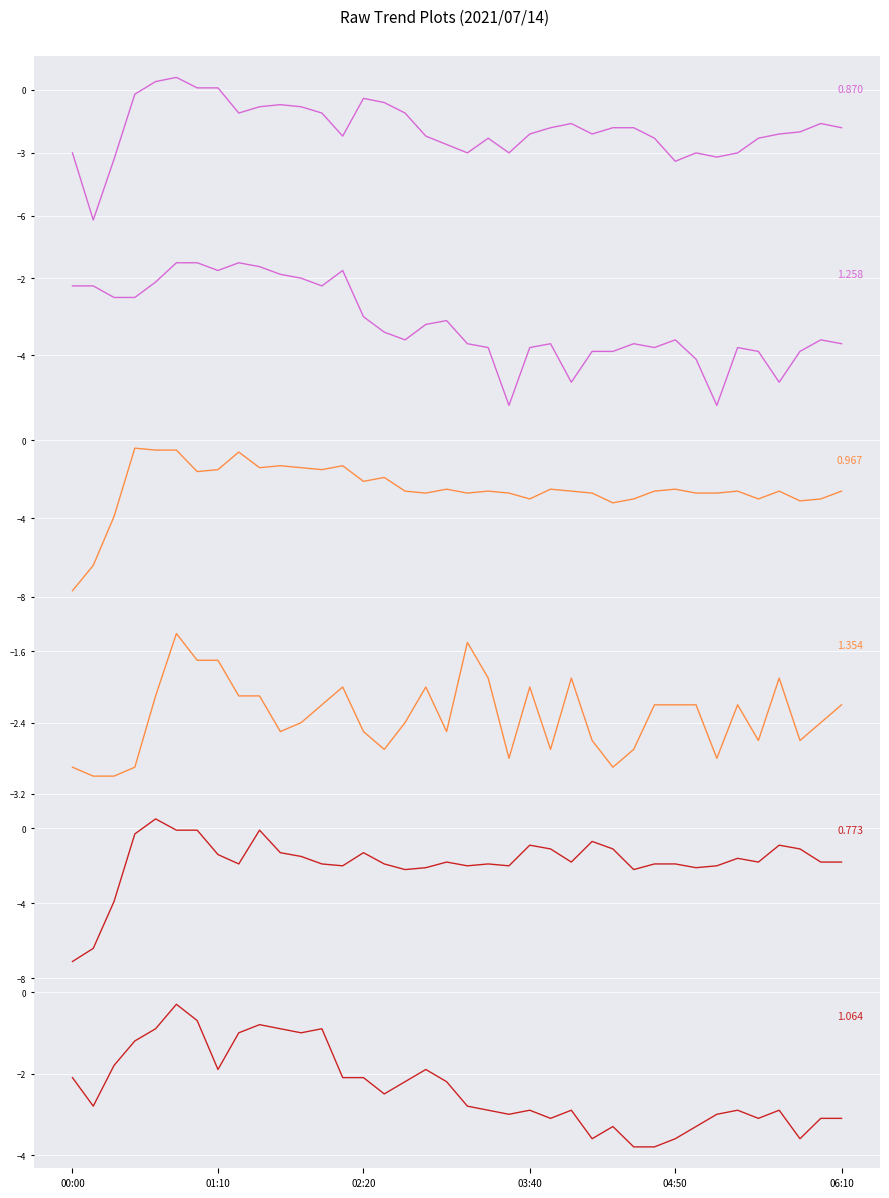

What position from the left is 04:20?

27